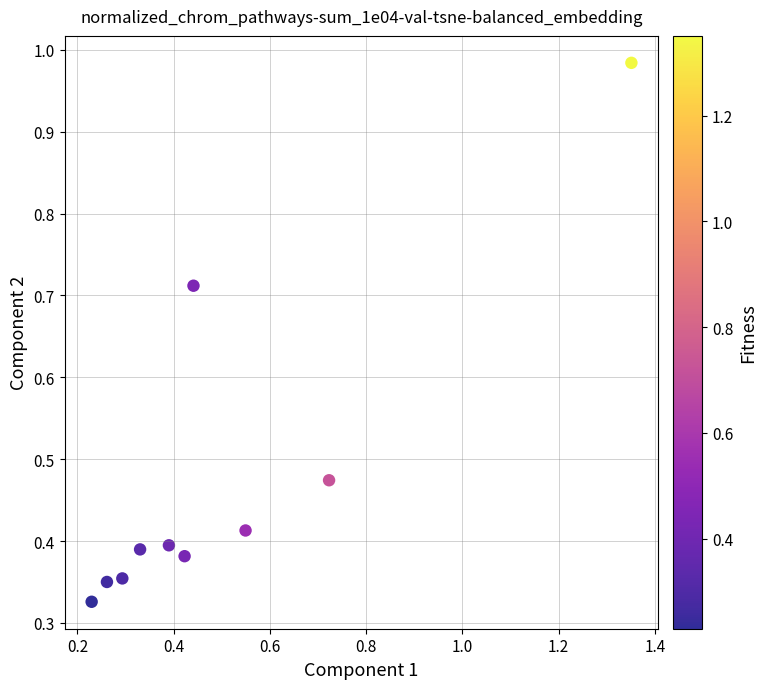

What is the range of X values (max minus min)?

1.1